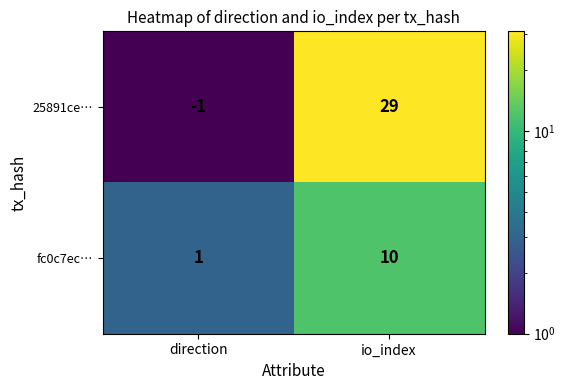

Is it true that fc0c7ec… equals 1 at direction?

True